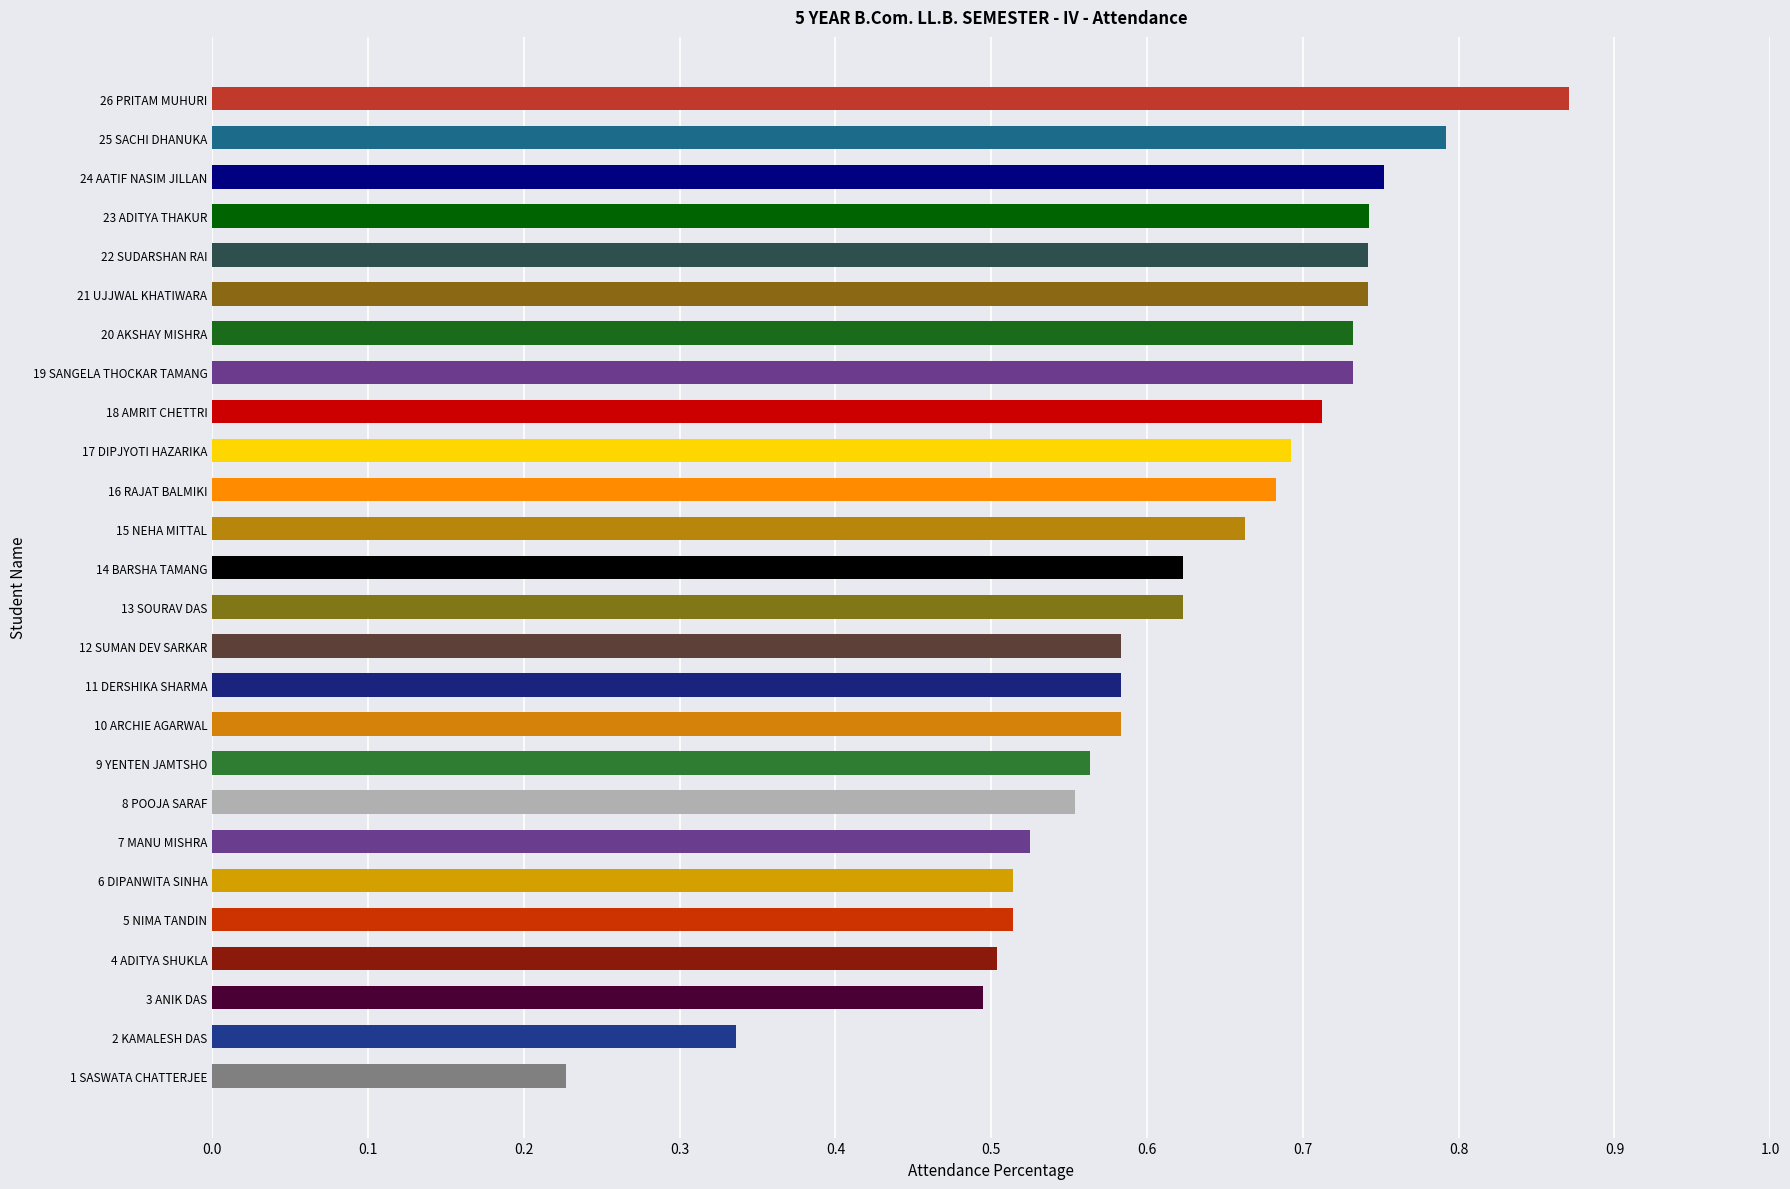

Where is the data nearest to the value 0?

1 SASWATA CHATTERJEE